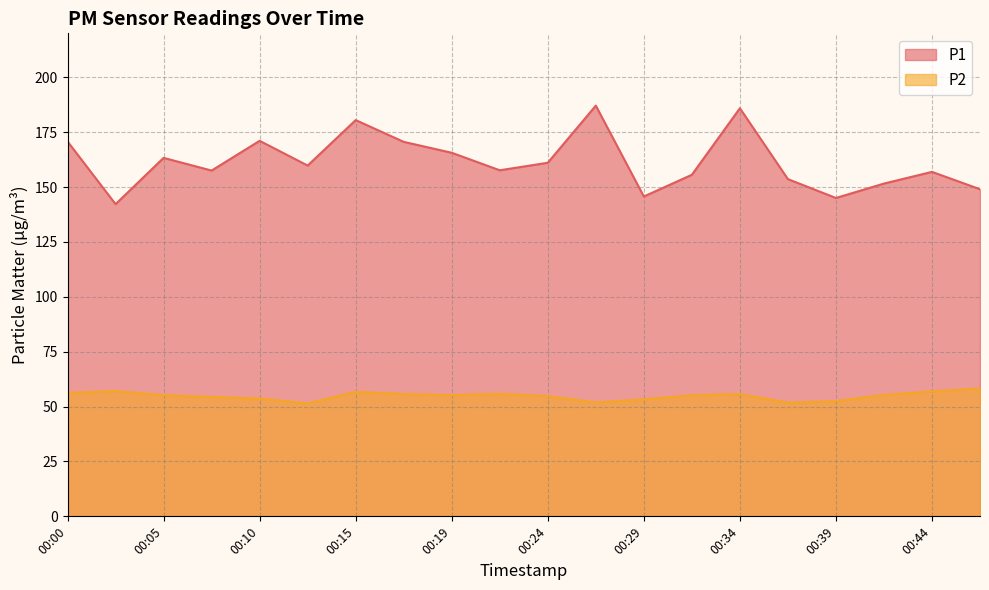

At which category is the sum across all series the highest?

00:34